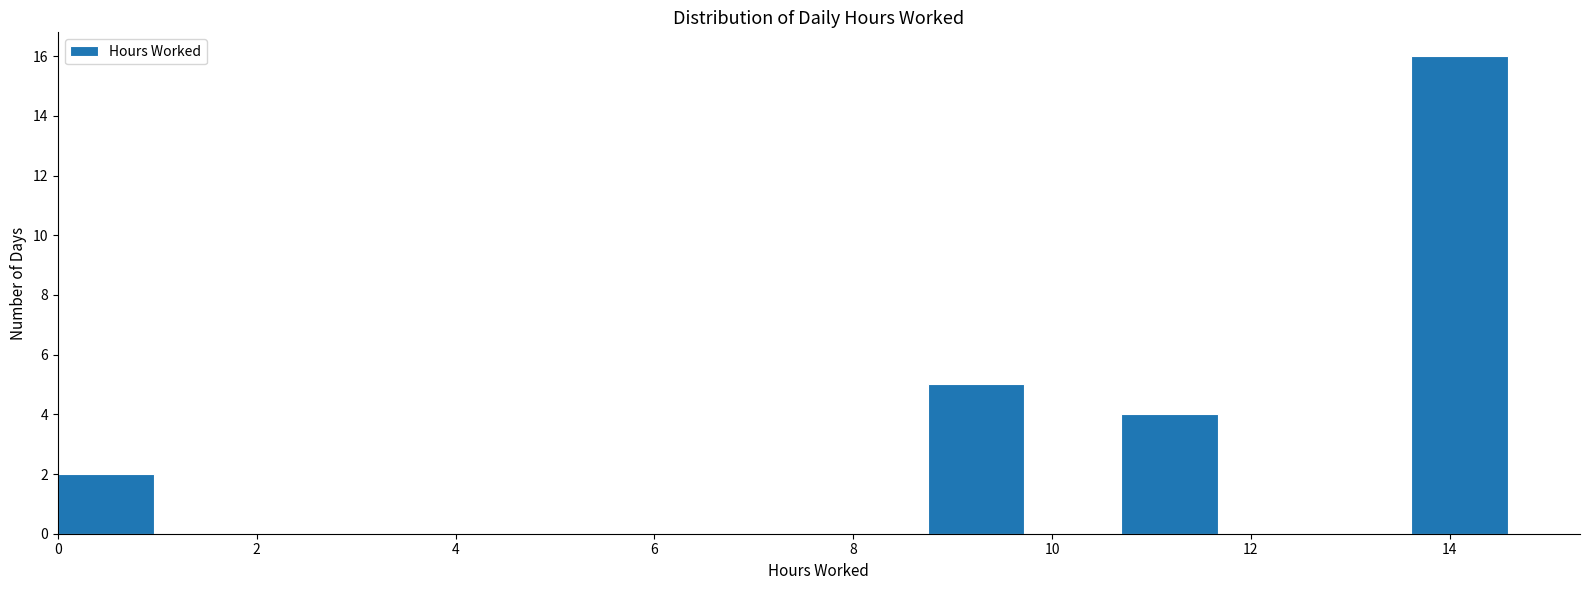

Which range on the x-axis has the tallest bar?

13.6 to 14.6